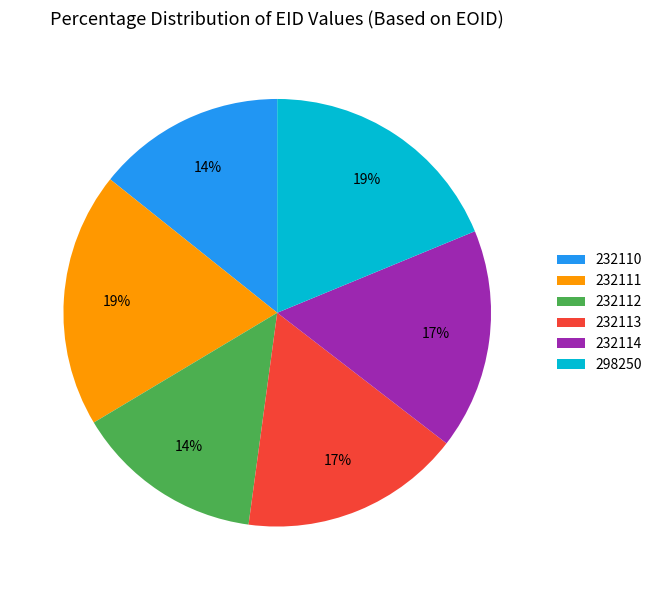

Do 232114 and 232113 together represent more than half of the pie?

No